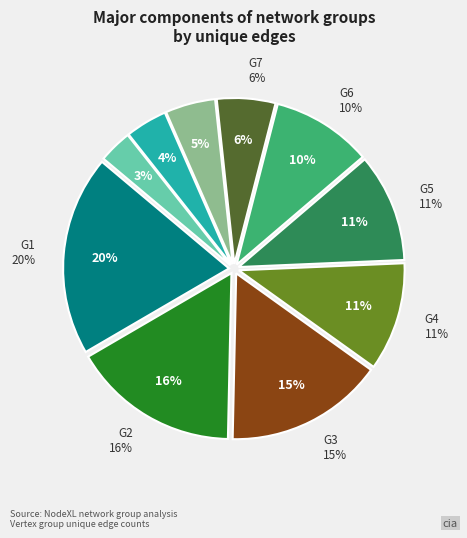

What percentage is the G8 slice, to the nearest percent?

5%